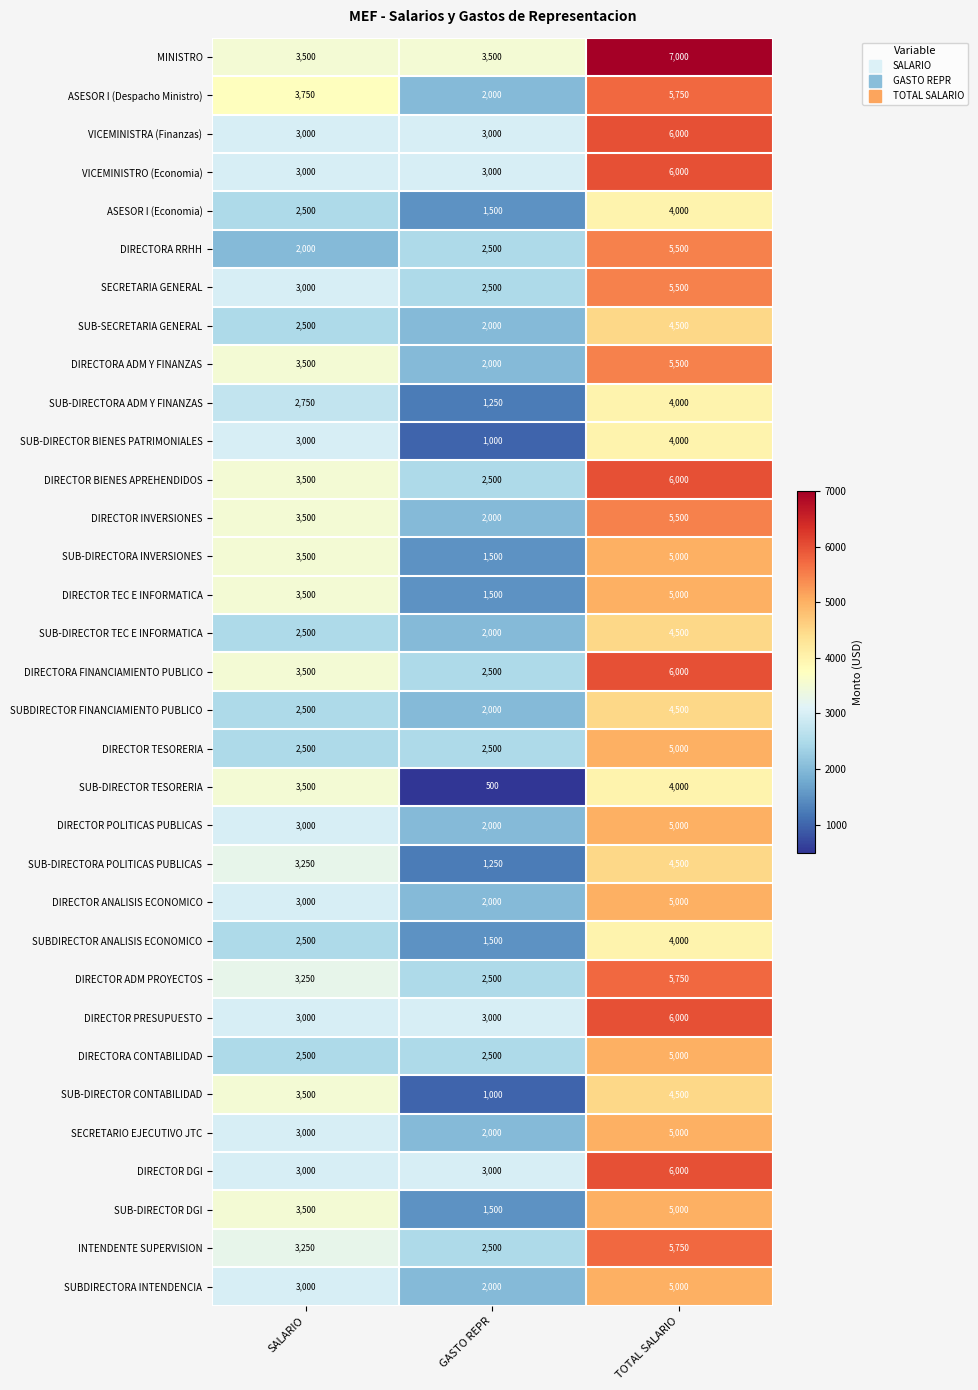

Rank the categories by SUB-DIRECTORA INVERSIONES value from lowest to highest.

GASTO REPR, SALARIO, TOTAL SALARIO